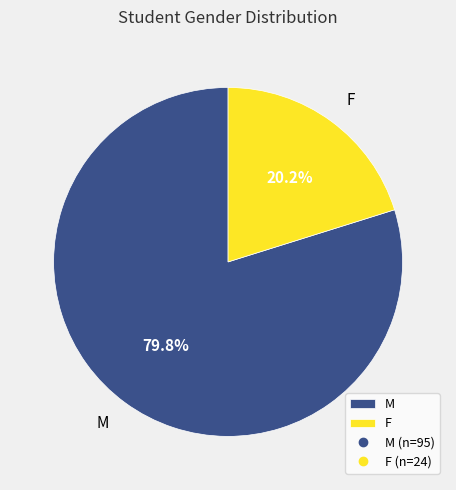

Count the number of slices in the pie.

2